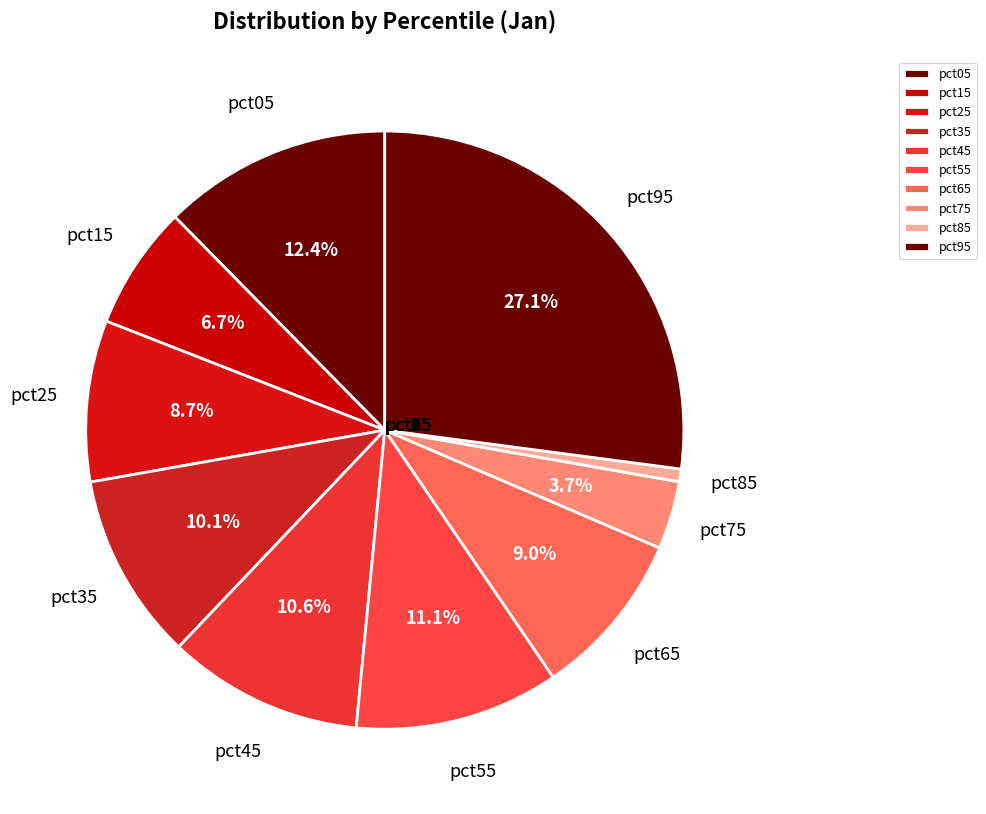

Between pct05 and pct25, which is larger?

pct05